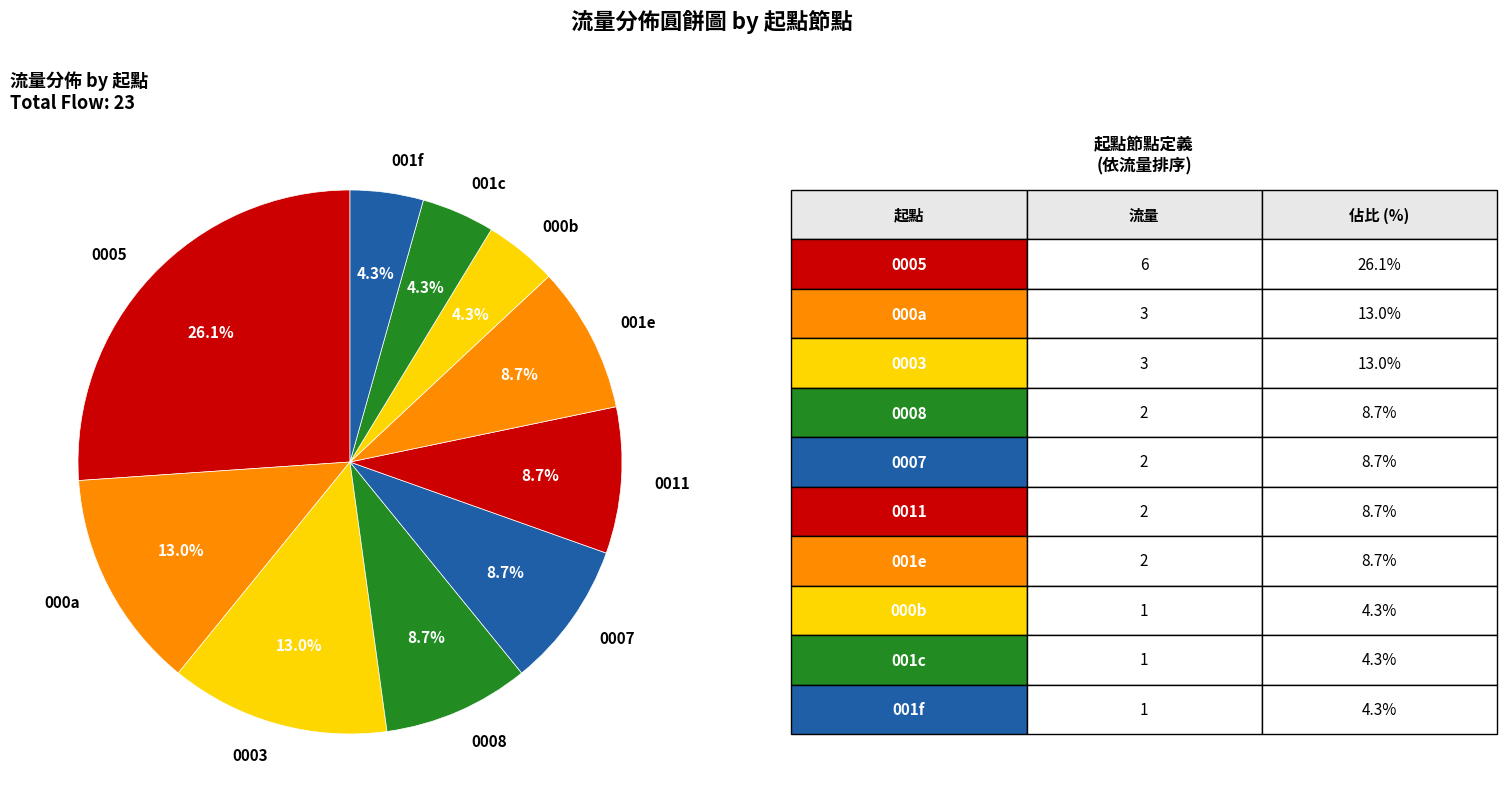

What is the largest slice in the pie chart?

0005